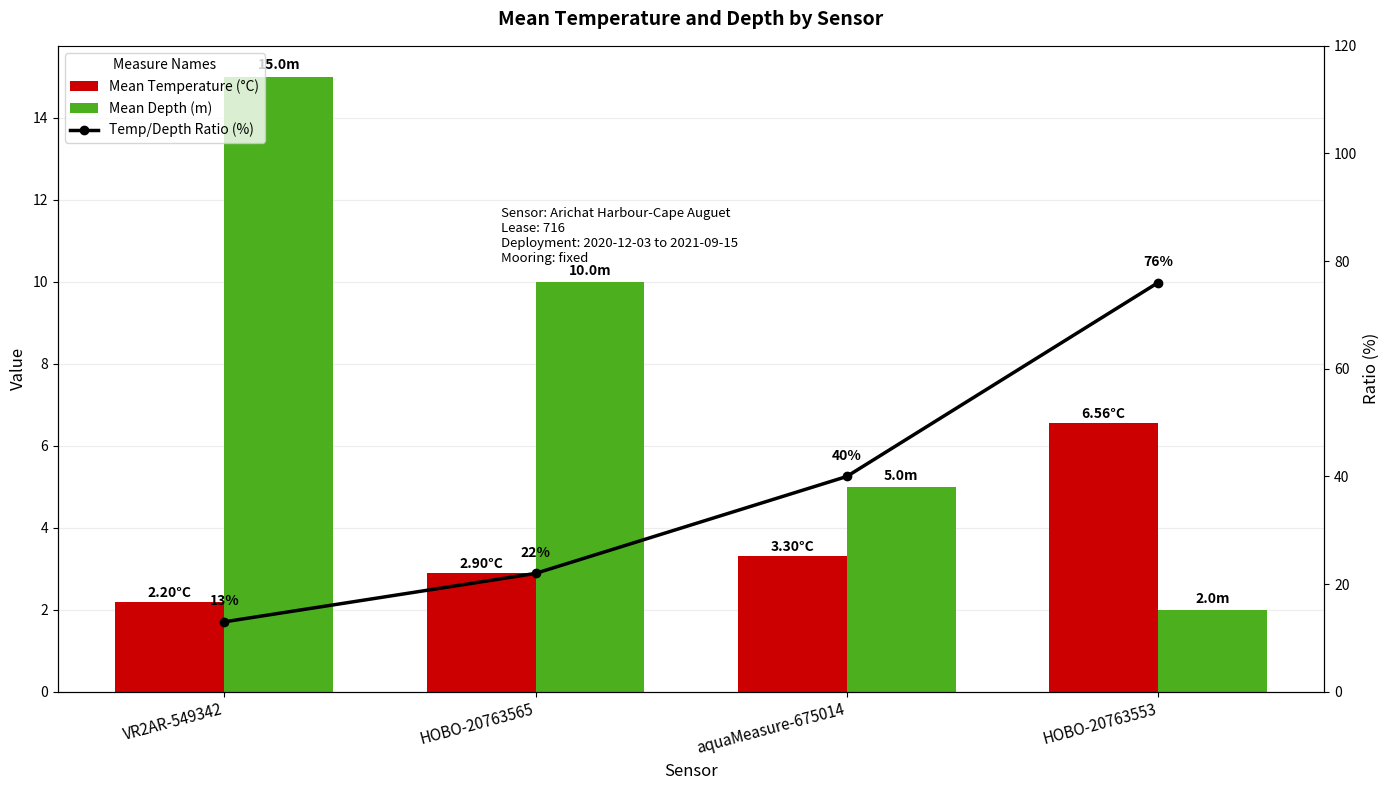

Where is Mean Temperature (°C) nearest to the value 4?

aquaMeasure-675014